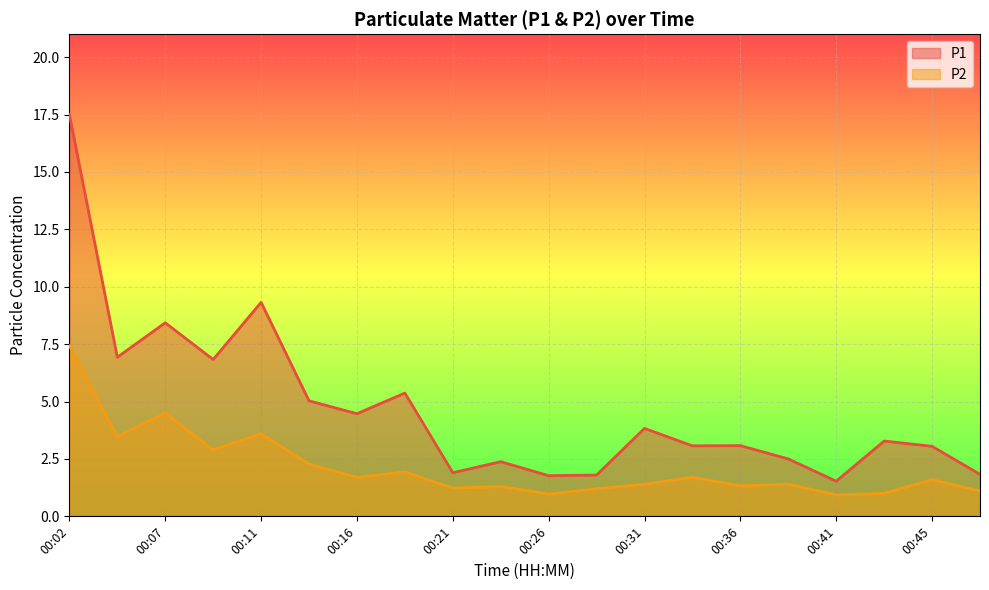

At which label does P1 reach its peak?

00:02